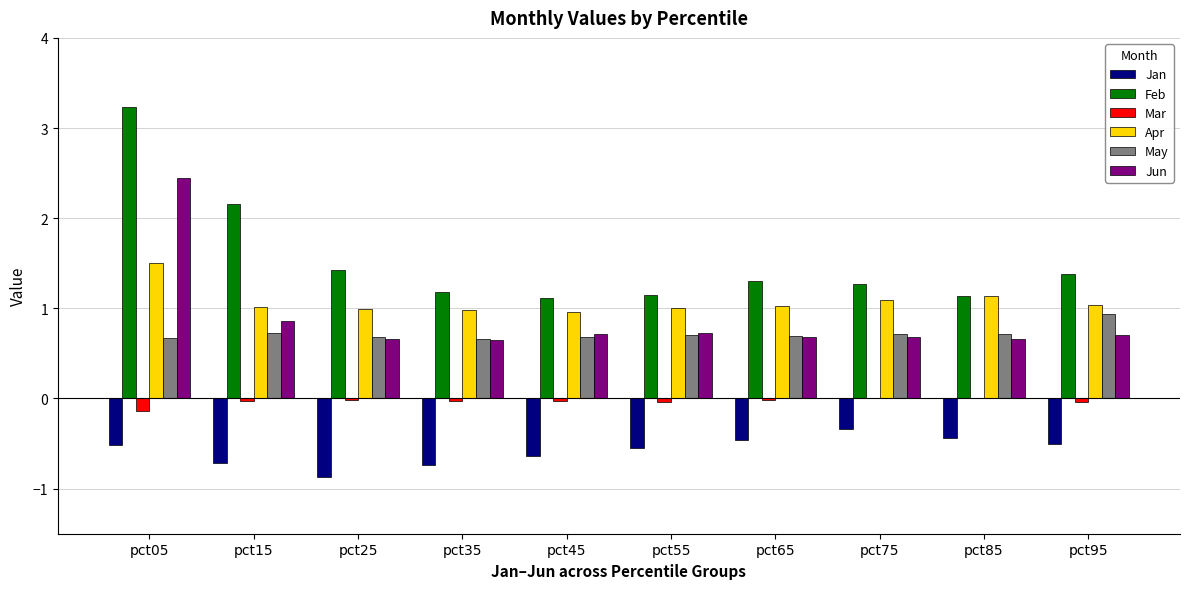

At which category is the sum across all series the highest?

pct05